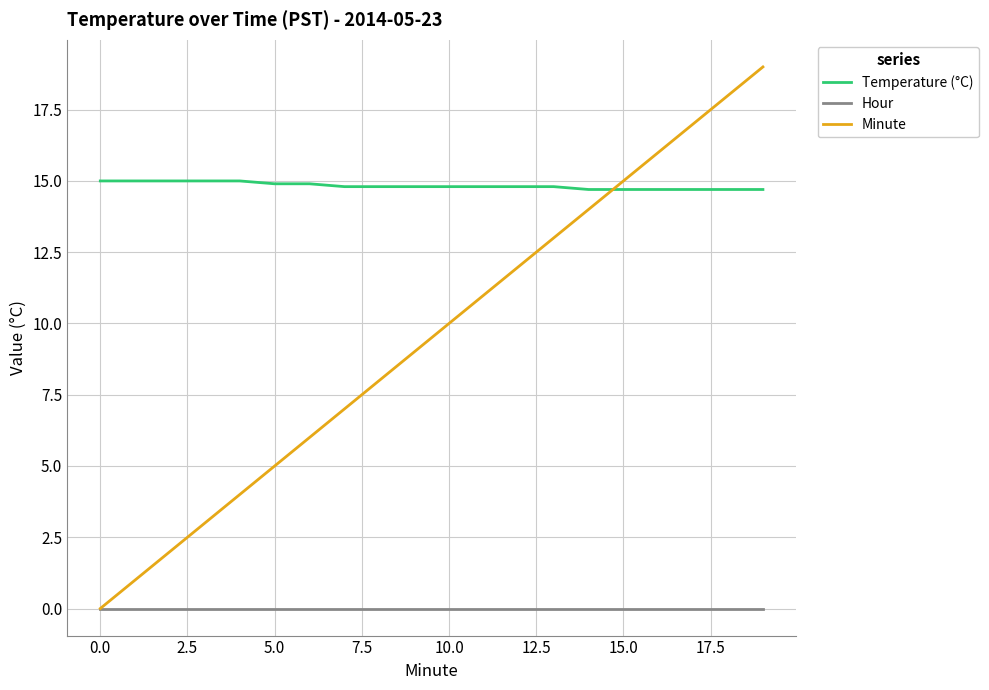

What is the maximum value shown in the chart?

19.0